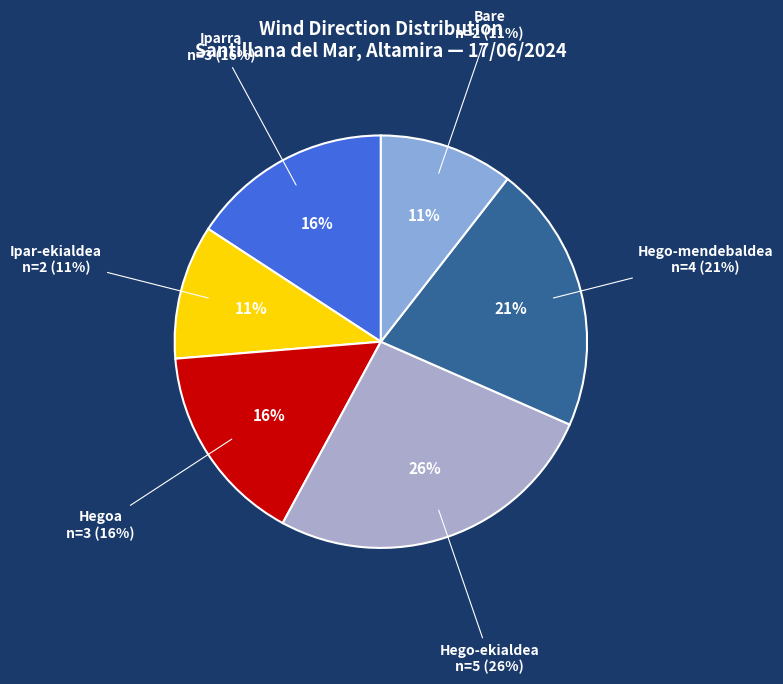

What percentage do Ipar-ekialdea and Hegoa together represent?

26.3%